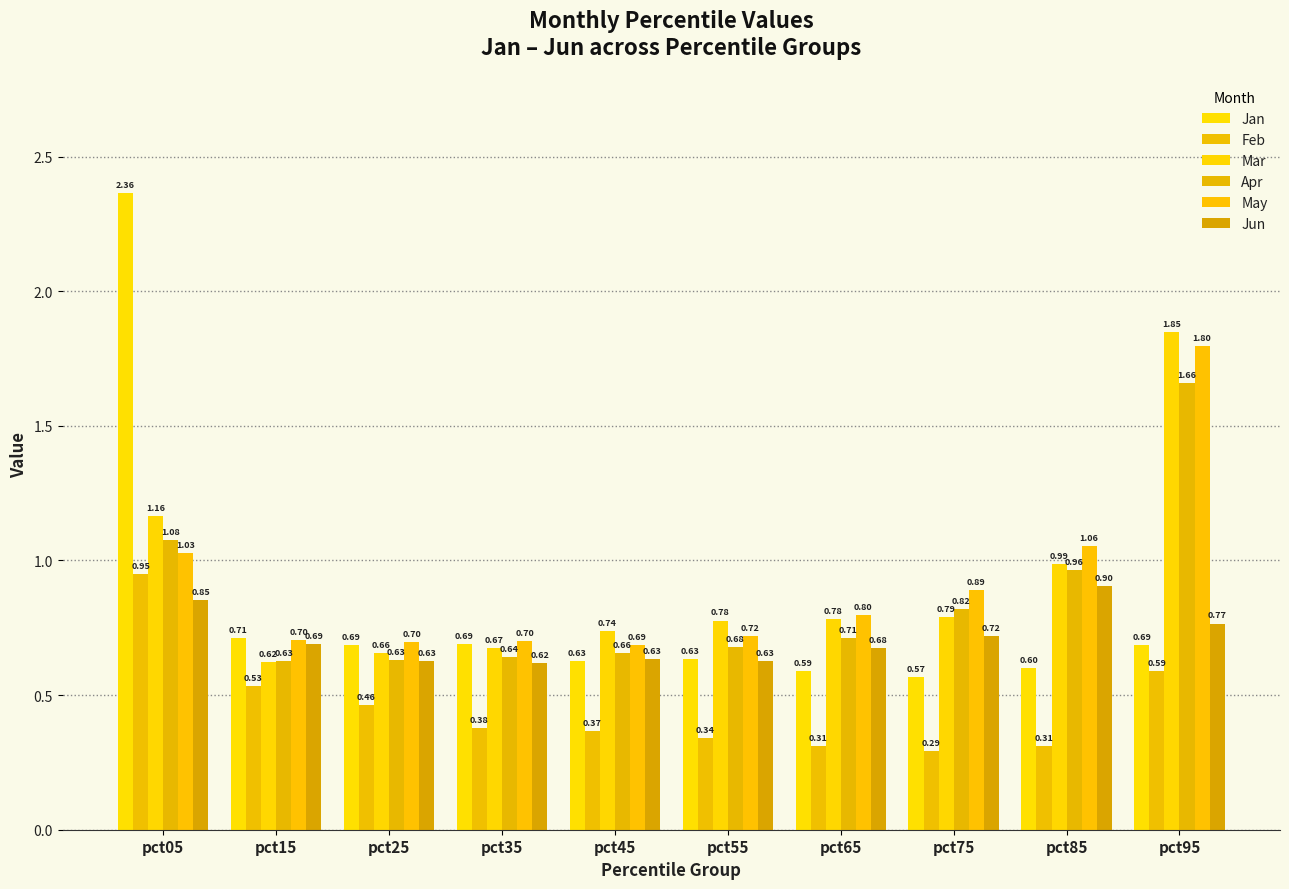

What are all the series names shown in the legend?

Jan, Feb, Mar, Apr, May, Jun